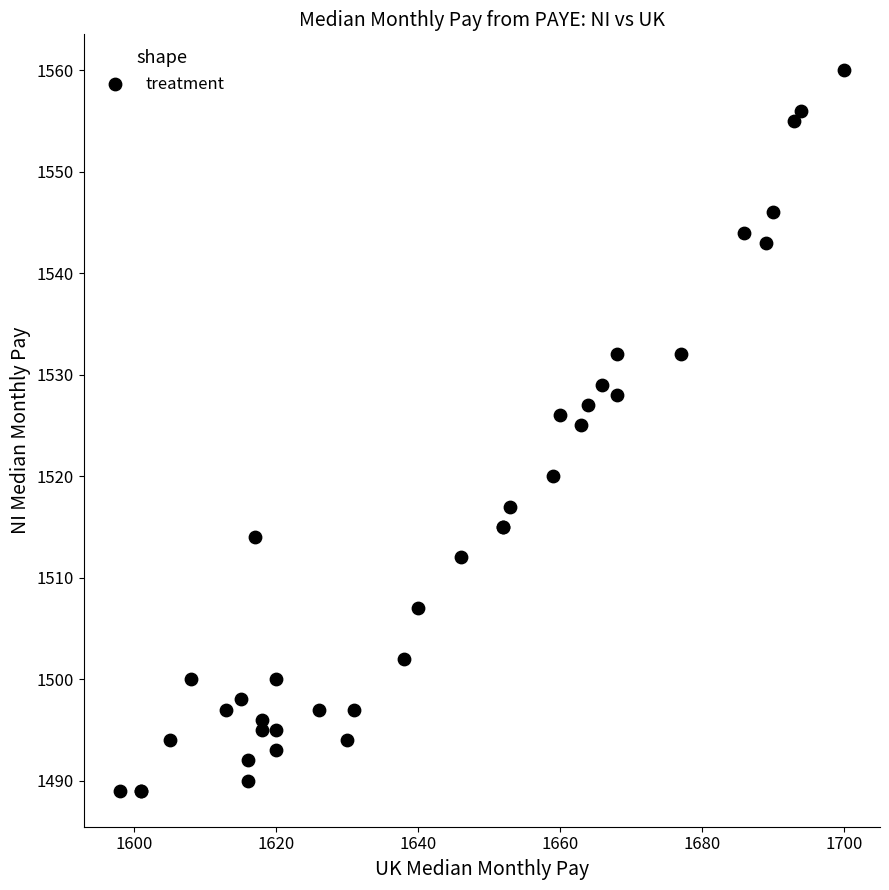

What Y value in the scatter plot is closest to 1524?

1525